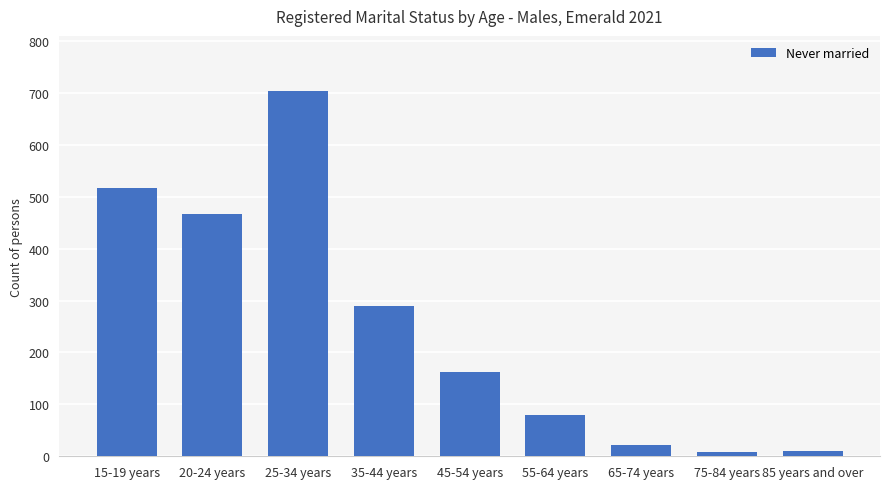

True or false: the data shows 290 at 35-44 years.

True